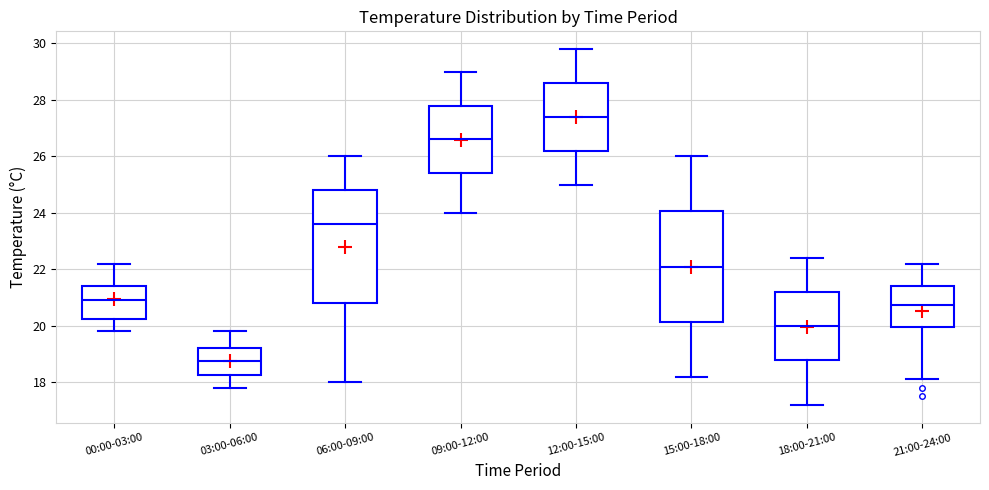

Reading left to right, transcribe this box plot: for each box, give where its median line is, the range the box spans, and where its two whiskers end, as read against the y-axis. The values are not printed on the chart, so give them approximately, as read against the axis.

00:00-03:00: median 21.0, box 20.2 to 21.4, whiskers 19.8 to 22.2
03:00-06:00: median 18.8, box 18.2 to 19.2, whiskers 17.8 to 19.8
06:00-09:00: median 23.6, box 20.8 to 24.8, whiskers 18.0 to 26.0
09:00-12:00: median 26.6, box 25.4 to 27.8, whiskers 24.0 to 29.0
12:00-15:00: median 27.4, box 26.2 to 28.6, whiskers 25.0 to 29.8
15:00-18:00: median 22.2, box 20.2 to 24.0, whiskers 18.2 to 26.0
18:00-21:00: median 20.0, box 18.8 to 21.2, whiskers 17.2 to 22.4
21:00-24:00: median 20.8, box 20.0 to 21.4, whiskers 18.2 to 22.2